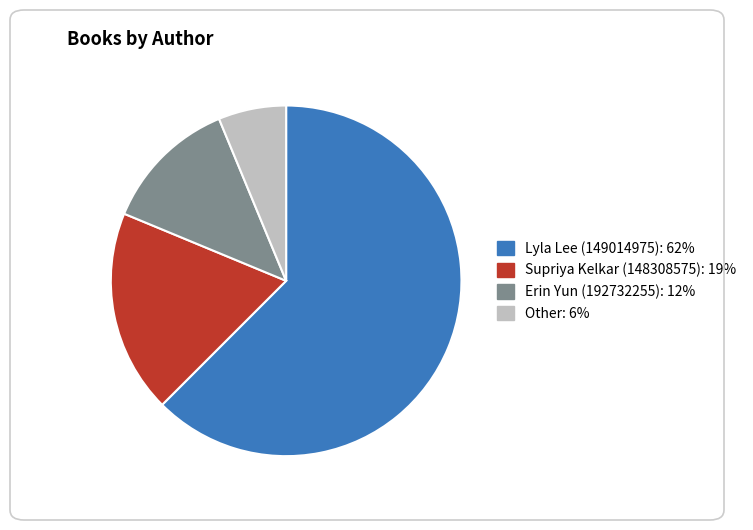

Is the sum of Lyla Lee (149014975) and Supriya Kelkar (148308575) greater than half?

Yes